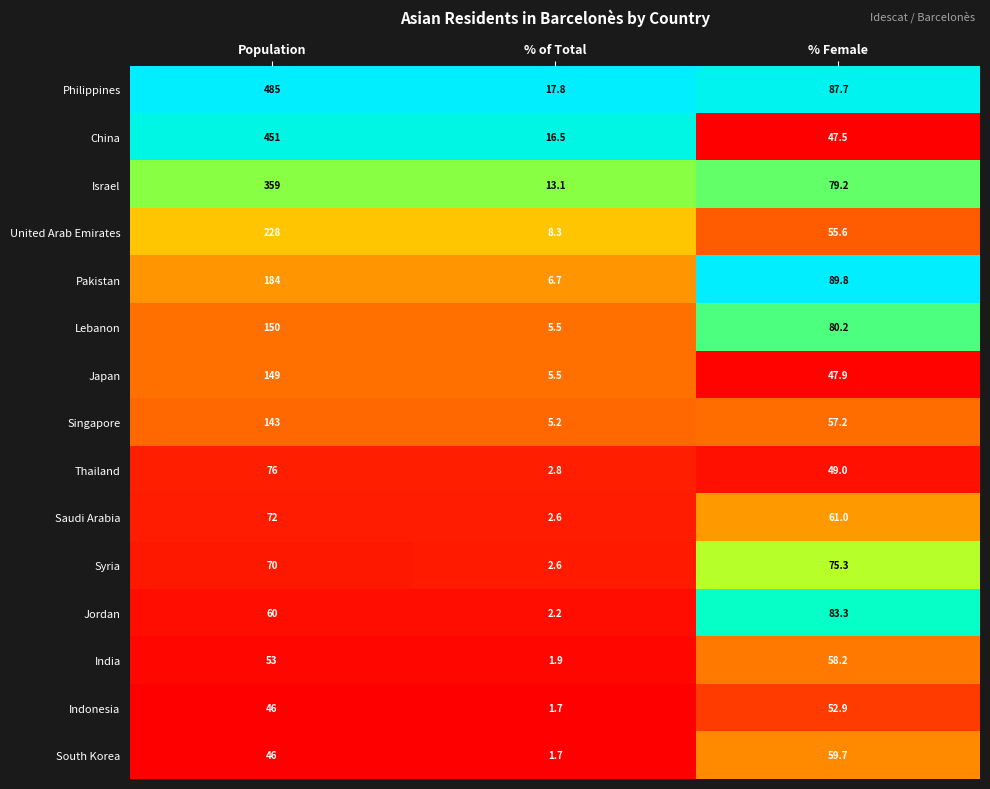

Where is Israel nearest to the value 186?

% Female